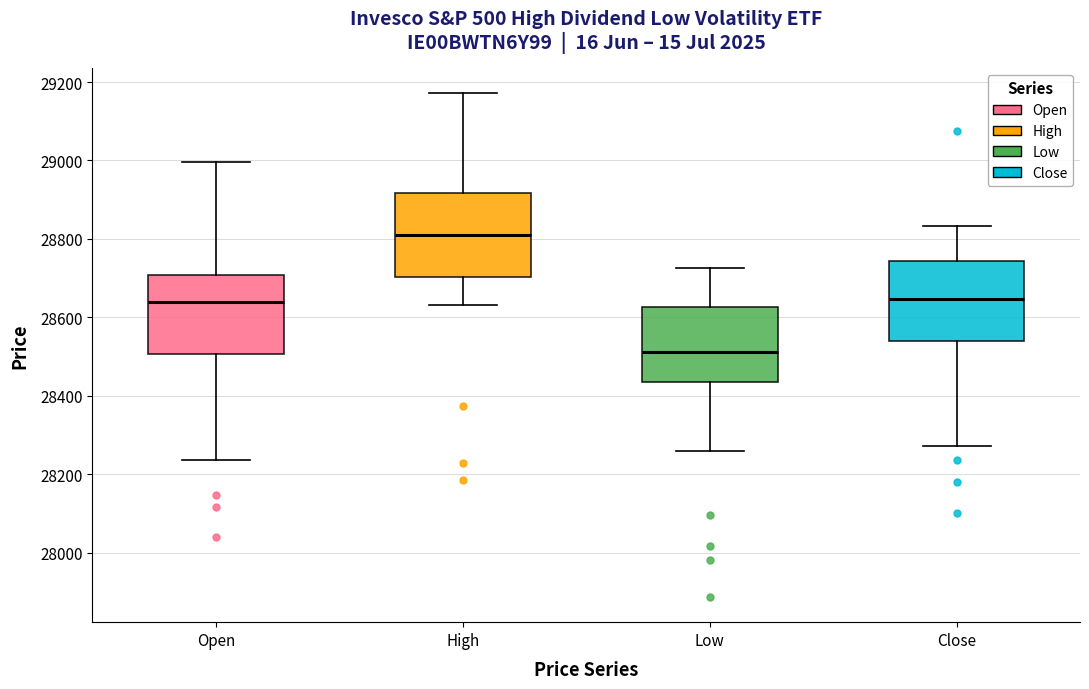

Reading left to right, transcribe this box plot: for each box, give where its median line is, the range the box spans, and where its two whiskers end, as read against the y-axis. The values are not printed on the chart, so give them approximately, as read against the axis.

Open: median 28640, box 28500 to 28700, whiskers 28240 to 29000
High: median 28820, box 28700 to 28920, whiskers 28640 to 29180
Low: median 28520, box 28440 to 28620, whiskers 28260 to 28720
Close: median 28640, box 28540 to 28740, whiskers 28280 to 28840